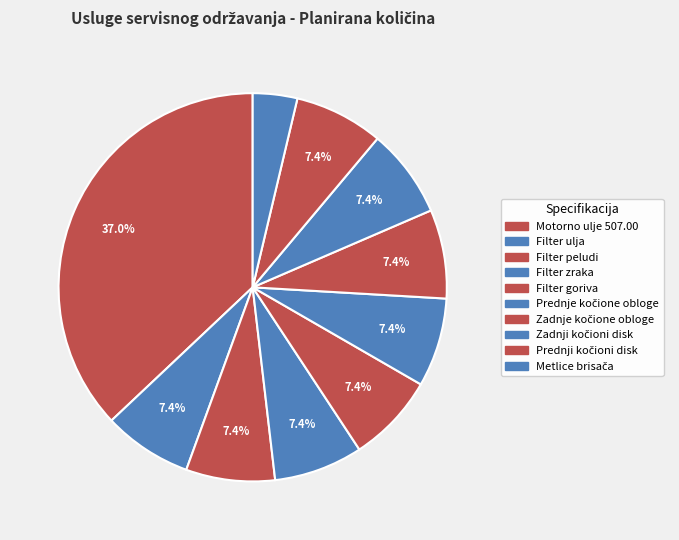

Which category has the smallest portion of the pie?

Metlice brisača